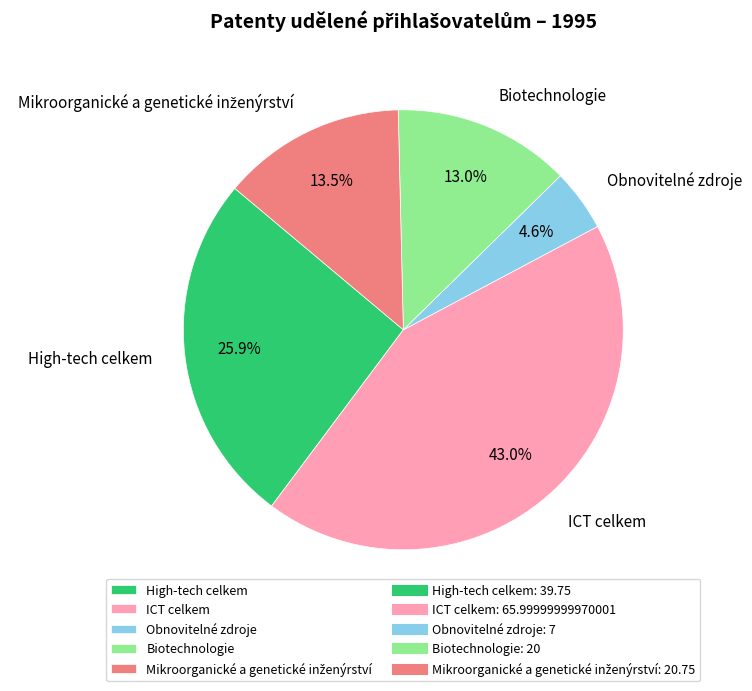

Count the number of slices in the pie.

5